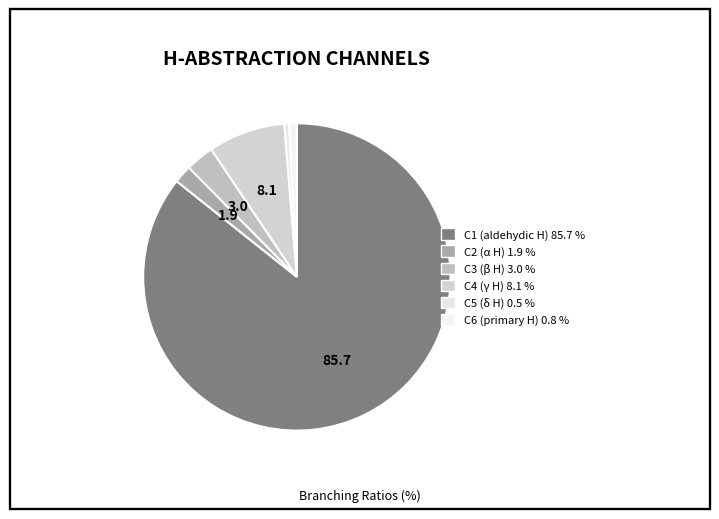

What percentage is the C2 (α H) slice, to the nearest percent?

2%